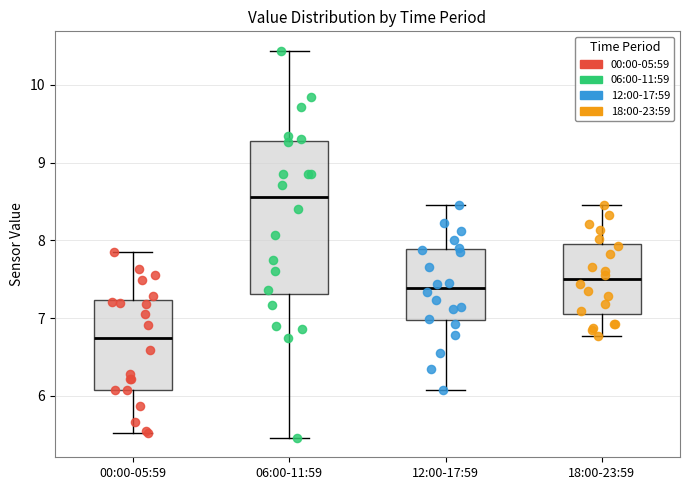

Which box is the tallest, from its lower edge to its upper edge?

06:00-11:59